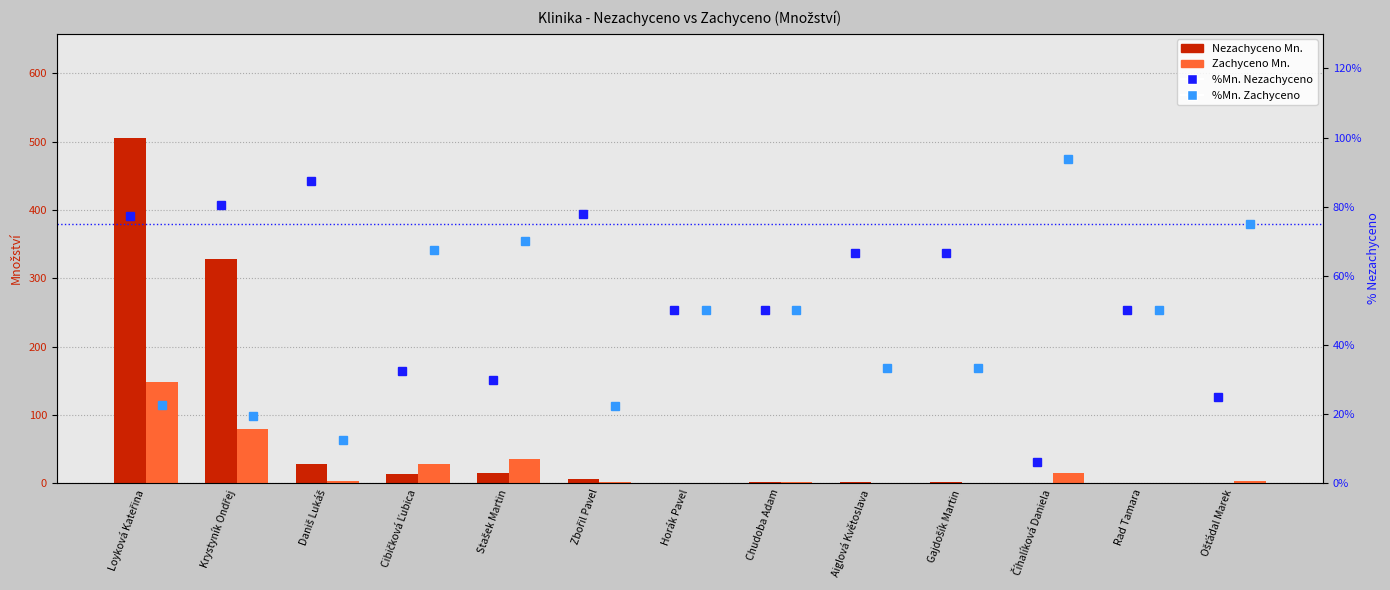

The value of %Mn. Nezachyceno at Gajdošík Martin is 0.4. True or false?

False